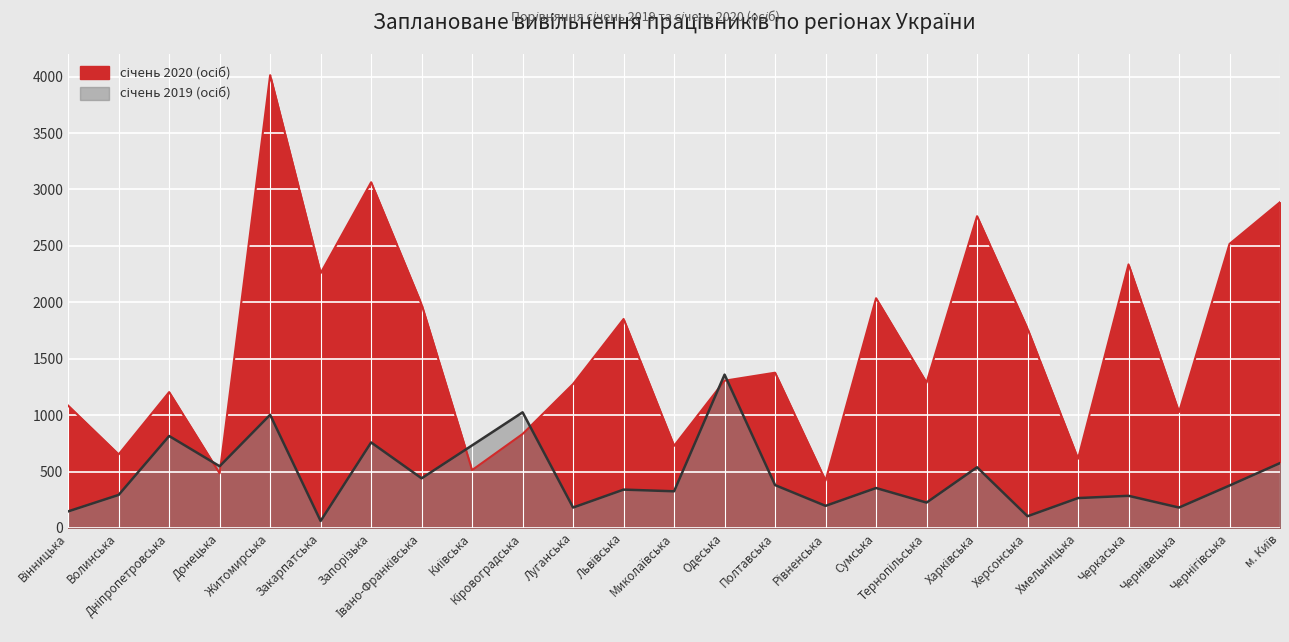

Read the січень 2019 (осіб) value at Рівненська.

196